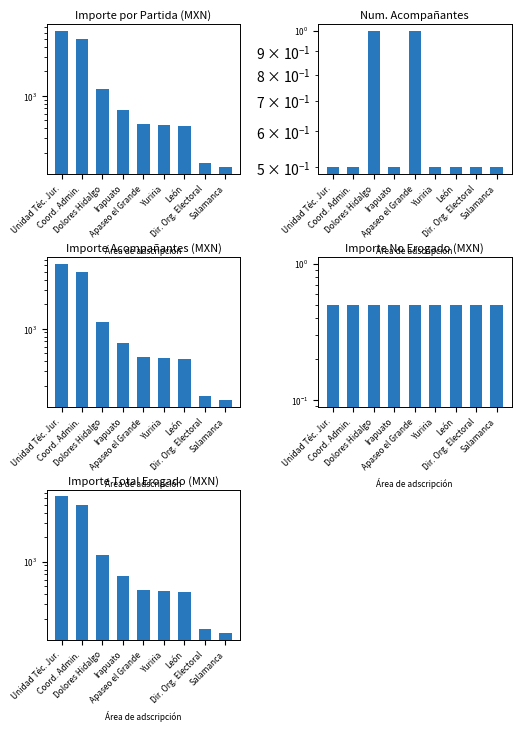

The Importe no erogado series shows 0.5 at Apaseo el Grande. True or false?

True